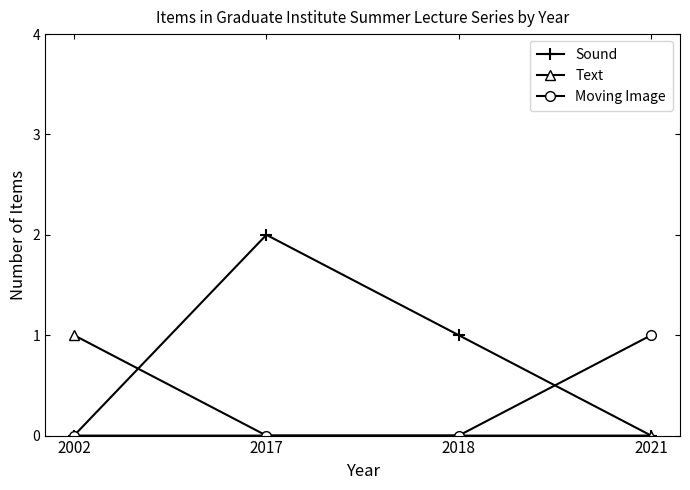

Which series has the largest total across all categories?

Sound